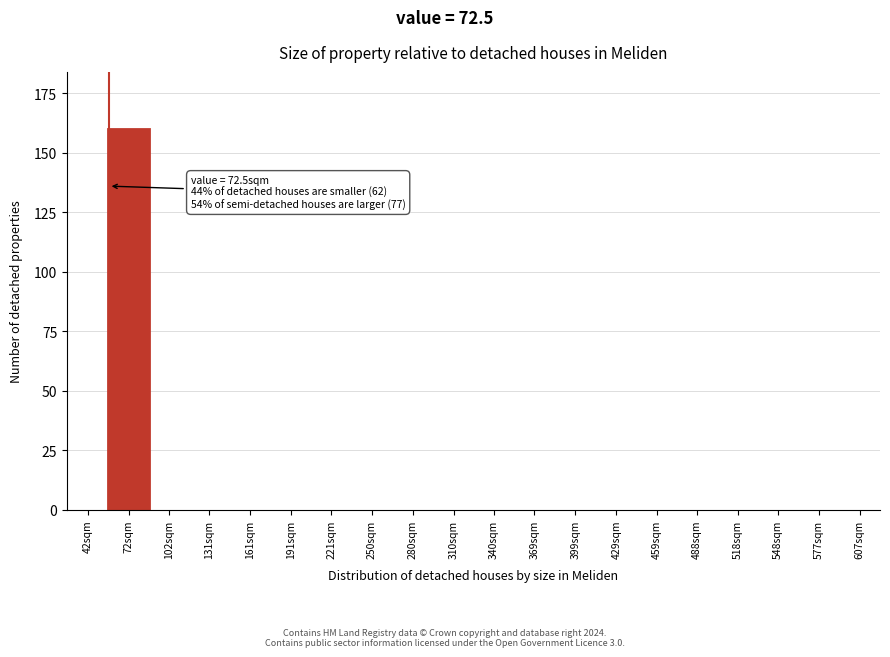

Reading right to left, extract all data points from this chart.

607sqm=0	577sqm=0	548sqm=0	518sqm=0	488sqm=0	459sqm=0	429sqm=0	399sqm=0	369sqm=0	340sqm=0	310sqm=0	280sqm=0	250sqm=0	221sqm=0	191sqm=0	161sqm=0	131sqm=0	102sqm=0	72sqm=160	42sqm=0